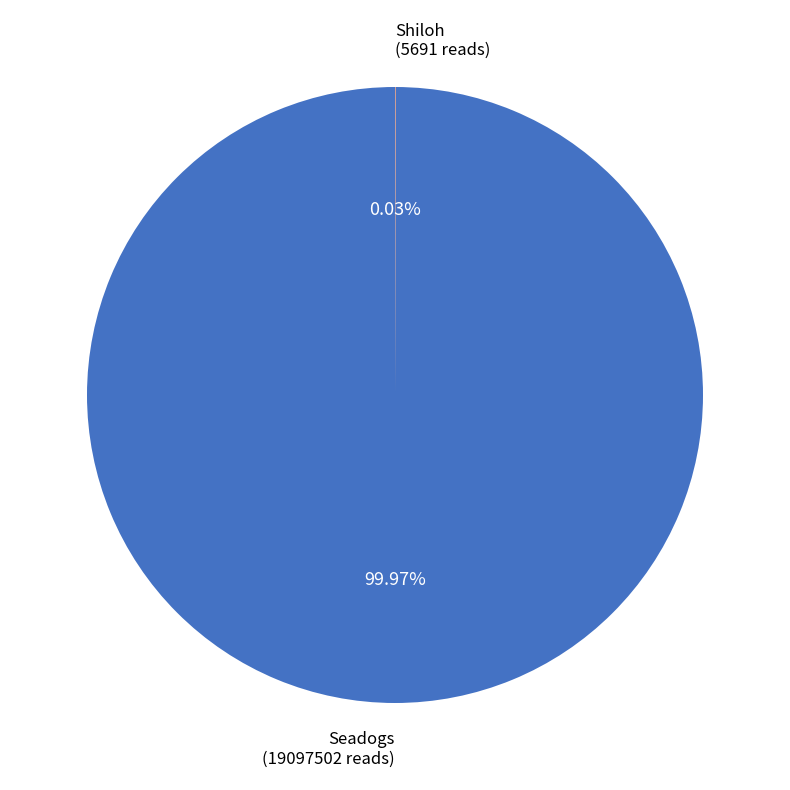

To the nearest percent, what is the average slice percentage?

50%